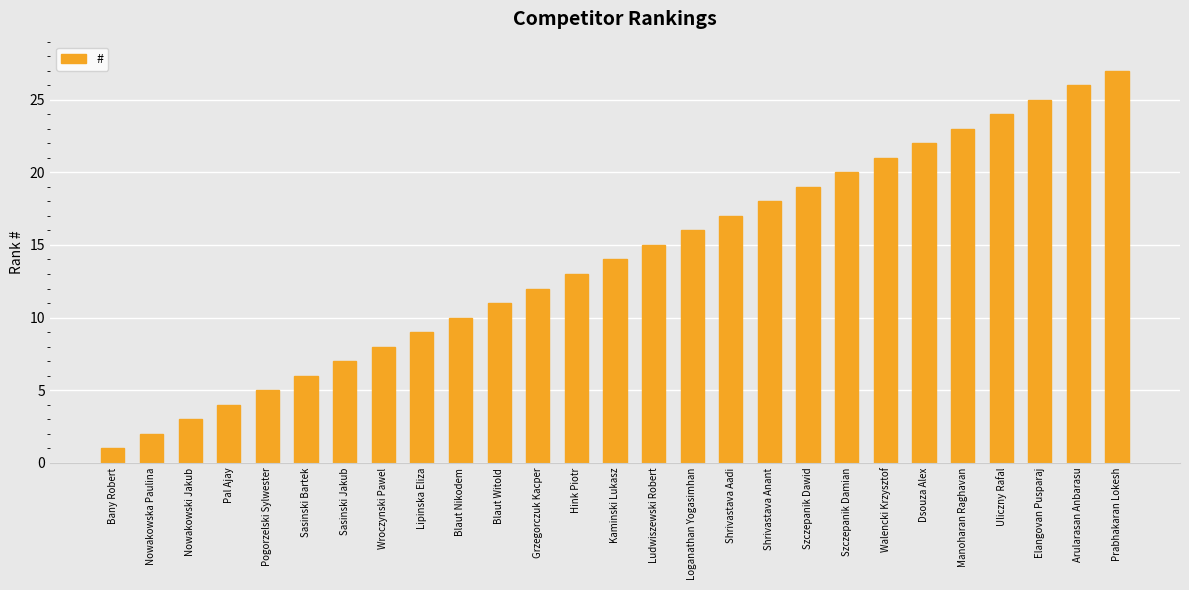

Reading left to right, list all the values displayed in this chart.

Bany Robert=1	Nowakowska Paulina=2	Nowakowski Jakub=3	Pal Ajay=4	Pogorzelski Sylwester=5	Sasinski Bartek=6	Sasinski Jakub=7	Wroczynski Pawel=8	Lipinska Eliza=9	Blaut Nikodem=10	Blaut Witold=11	Grzegorczuk Kacper=12	Hink Piotr=13	Kaminski Lukasz=14	Ludwiszewski Robert=15	Loganathan Yogasimhan=16	Shrivastava Aadi=17	Shrivastava Anant=18	Szczepanik Dawid=19	Szczepanik Damian=20	Walencki Krzysztof=21	Dsouza Alex=22	Manoharan Raghavan=23	Uliczny Rafal=24	Elangovan Pusparaj=25	Arularasan Anbarasu=26	Prabhakaran Lokesh=27